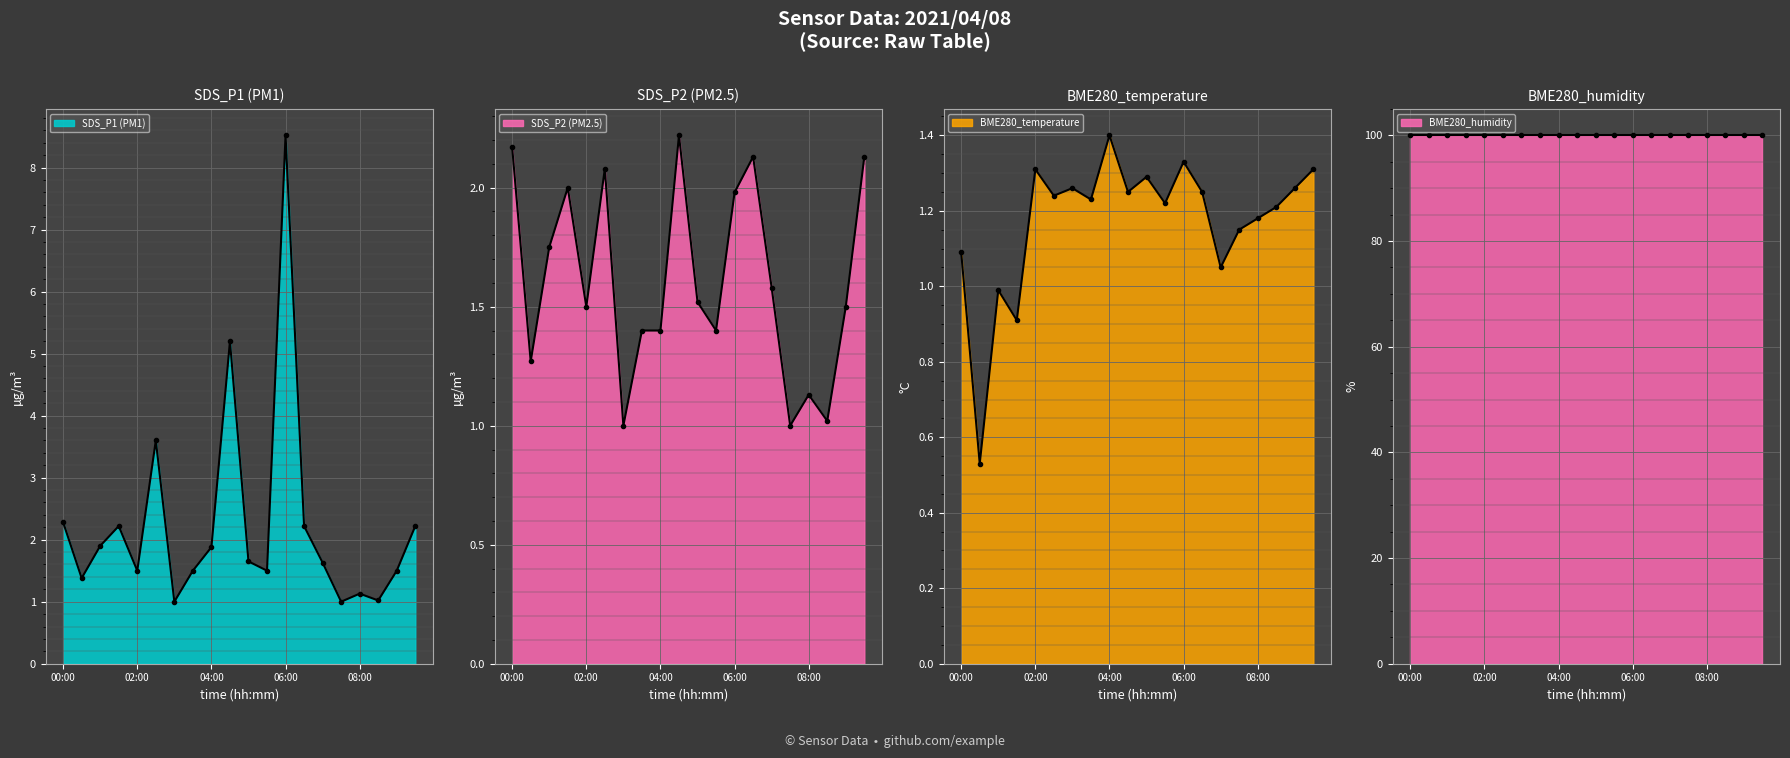

What is the label of the 7th point from the left?

03:00